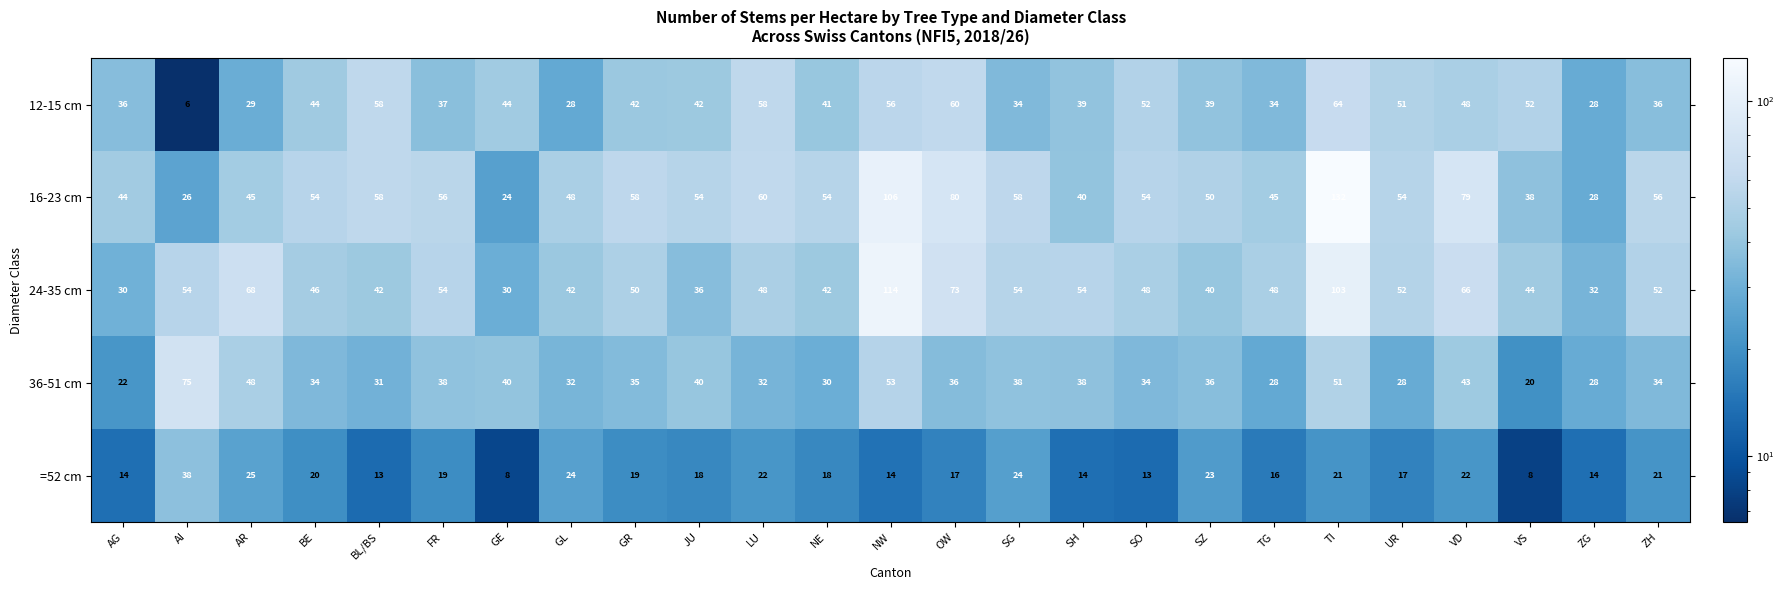

What is the sum of all 12-15 cm values?

1058